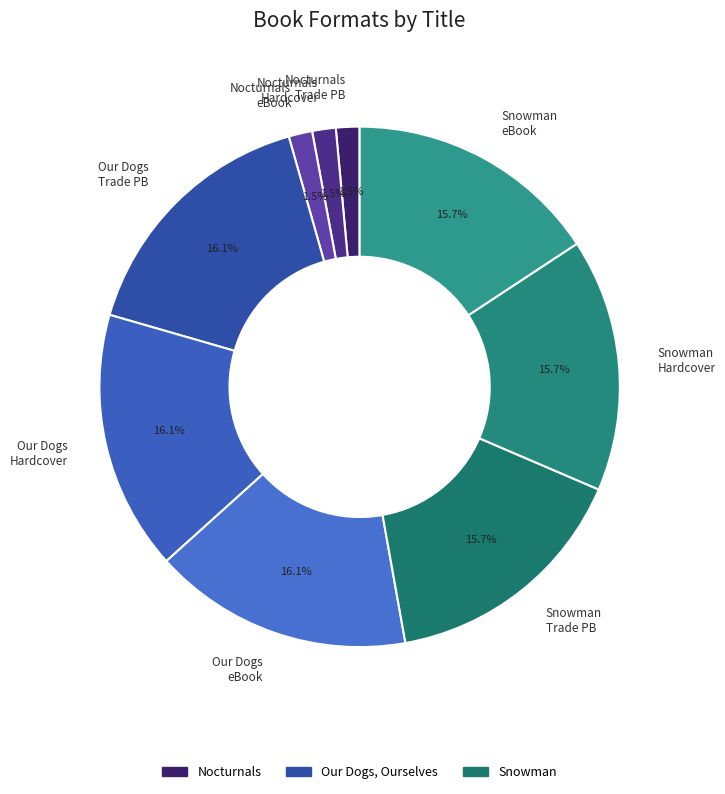

Does Snowman eBook represent more than half of the total?

No